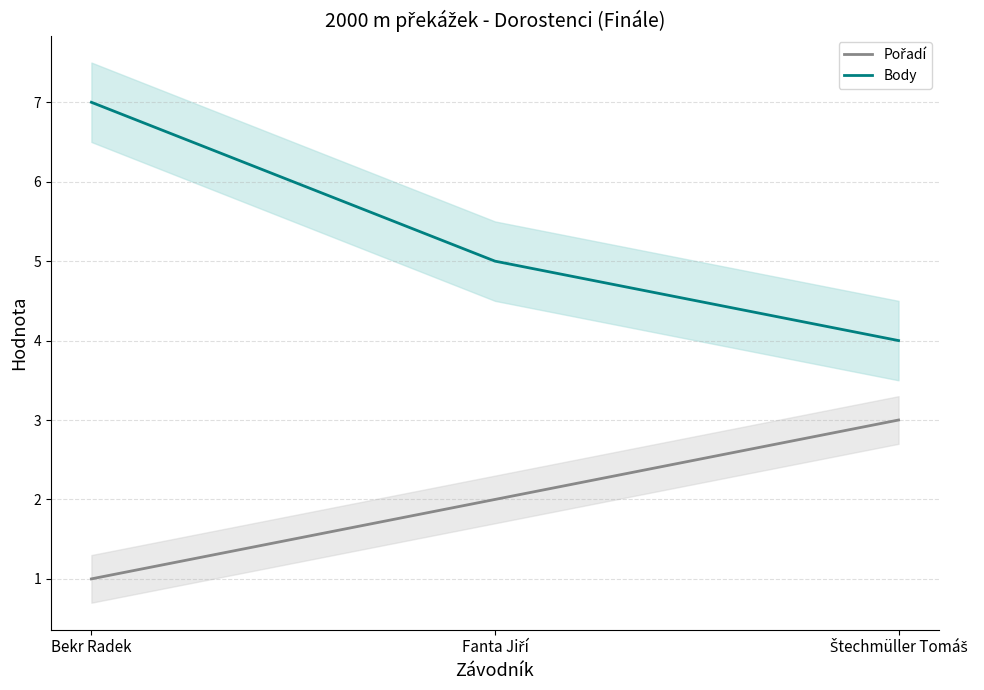

What is the total value across all series at Fanta Jiří?

7